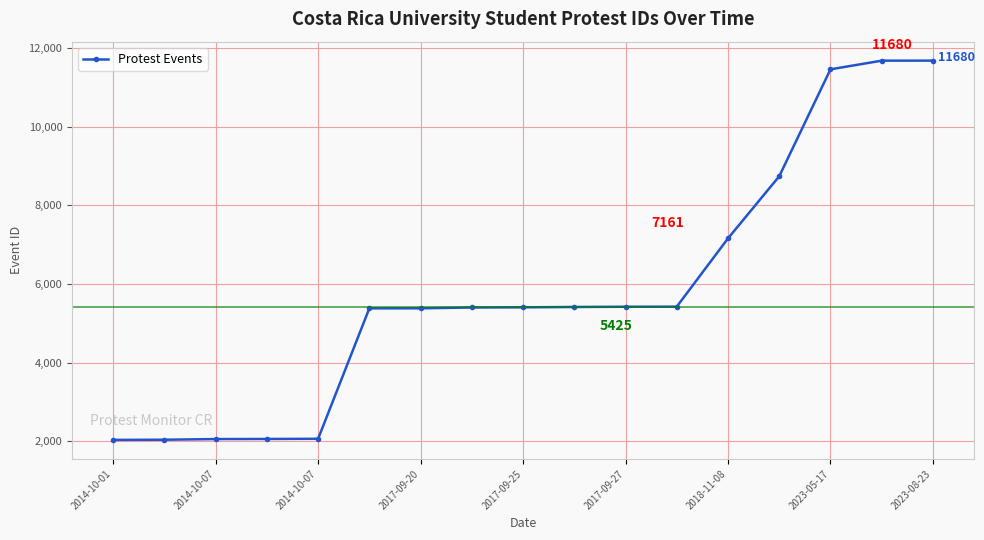

What is the sum of all values?

98827